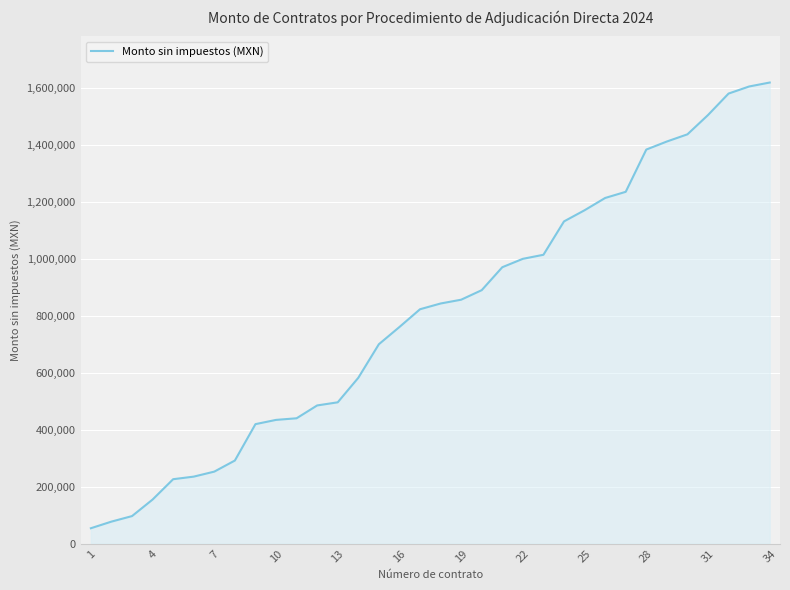

What is the maximum value shown in the chart?

1619819.8